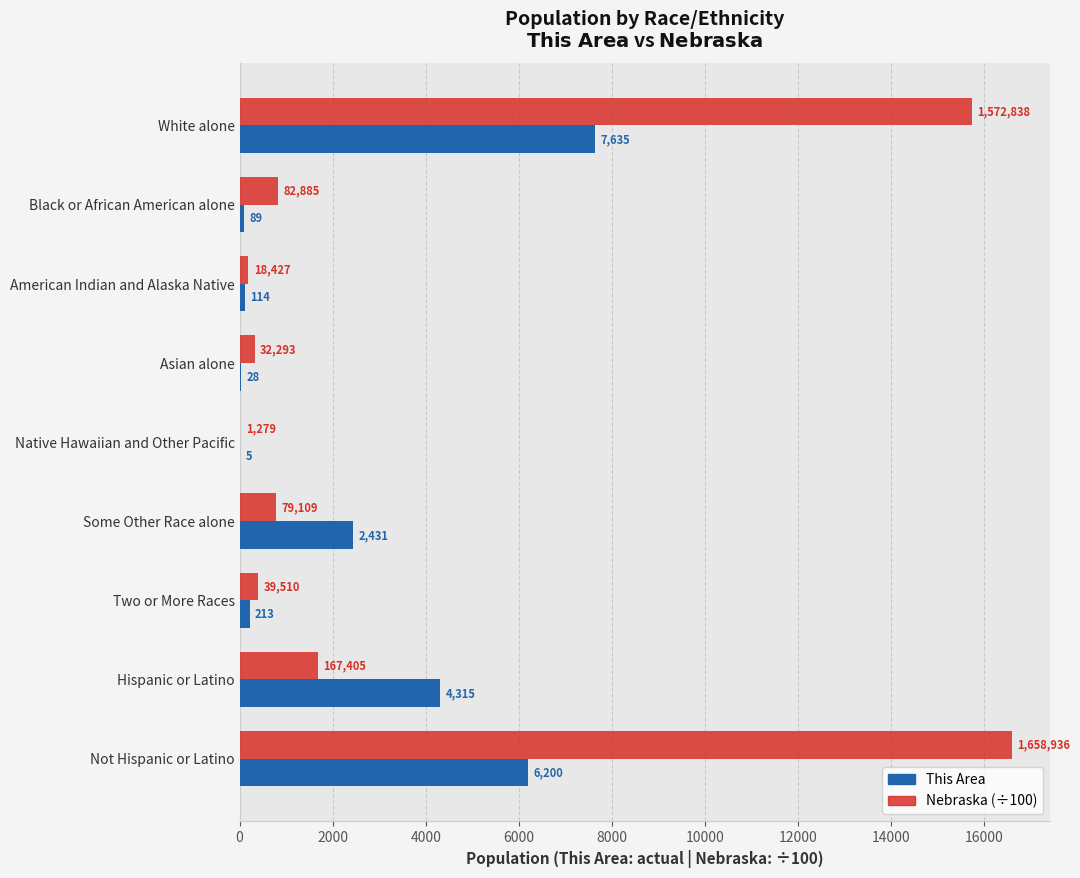

What is the sum of all This Area values?

21030.0